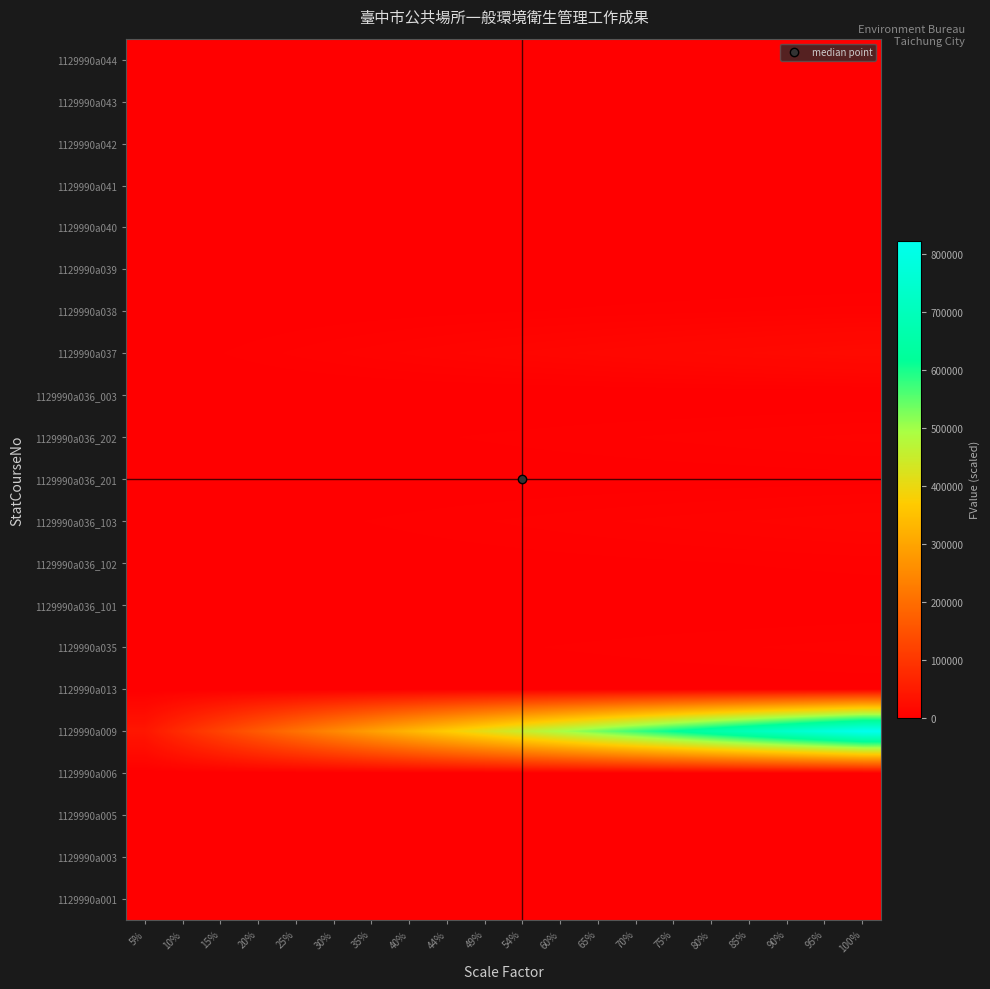

Reading right to left, extract all data points from this chart.

1129990a001: 100%=1980.0	95%=1881.0	90%=1782.0	85%=1683.0	80%=1584.0	75%=1485.0	70%=1386.0	65%=1287.0	60%=1188.0	54%=1089.0	49%=990.0	44%=891.0	40%=792.0	35%=693.0	30%=594.0	25%=495.0	20%=396.0	15%=297.0	10%=198.0	5%=99.0
1129990a003: 100%=155.0	95%=147.2	90%=139.5	85%=131.8	80%=124.0	75%=116.3	70%=108.5	65%=100.8	60%=93.0	54%=85.2	49%=77.5	44%=69.8	40%=62.0	35%=54.2	30%=46.5	25%=38.8	20%=31.0	15%=23.2	10%=15.5	5%=7.8
1129990a005: 100%=180.0	95%=171.0	90%=162.0	85%=153.0	80%=144.0	75%=135.0	70%=126.0	65%=117.0	60%=108.0	54%=99.0	49%=90.0	44%=81.0	40%=72.0	35%=63.0	30%=54.0	25%=45.0	20%=36.0	15%=27.0	10%=18.0	5%=9.0
1129990a006: 100%=0.0	95%=0.0	90%=0.0	85%=0.0	80%=0.0	75%=0.0	70%=0.0	65%=0.0	60%=0.0	54%=0.0	49%=0.0	44%=0.0	40%=0.0	35%=0.0	30%=0.0	25%=0.0	20%=0.0	15%=0.0	10%=0.0	5%=0.0
1129990a009: 100%=822097.0	95%=780992.1	90%=739887.3	85%=698782.4	80%=657677.6	75%=616572.8	70%=575467.9	65%=534363.1	60%=493258.2	54%=452153.3	49%=411048.5	44%=369943.6	40%=328838.8	35%=287733.9	30%=246629.1	25%=205524.2	20%=164419.4	15%=123314.5	10%=82209.7	5%=41104.9
1129990a013: 100%=1767.0	95%=1678.6	90%=1590.3	85%=1501.9	80%=1413.6	75%=1325.2	70%=1236.9	65%=1148.6	60%=1060.2	54%=971.8	49%=883.5	44%=795.1	40%=706.8	35%=618.4	30%=530.1	25%=441.8	20%=353.4	15%=265.0	10%=176.7	5%=88.4
1129990a035: 100%=5577.0	95%=5298.1	90%=5019.3	85%=4740.4	80%=4461.6	75%=4182.8	70%=3903.9	65%=3625.1	60%=3346.2	54%=3067.3	49%=2788.5	44%=2509.7	40%=2230.8	35%=1952.0	30%=1673.1	25%=1394.2	20%=1115.4	15%=836.5	10%=557.7	5%=278.9
1129990a036_101: 100%=1399.0	95%=1329.0	90%=1259.1	85%=1189.1	80%=1119.2	75%=1049.2	70%=979.3	65%=909.4	60%=839.4	54%=769.4	49%=699.5	44%=629.5	40%=559.6	35%=489.6	30%=419.7	25%=349.8	20%=279.8	15%=209.8	10%=139.9	5%=70.0
1129990a036_102: 100%=3882.0	95%=3687.9	90%=3493.8	85%=3299.7	80%=3105.6	75%=2911.5	70%=2717.4	65%=2523.3	60%=2329.2	54%=2135.1	49%=1941.0	44%=1746.9	40%=1552.8	35%=1358.7	30%=1164.6	25%=970.5	20%=776.4	15%=582.3	10%=388.2	5%=194.1
1129990a036_103: 100%=9452.0	95%=8979.4	90%=8506.8	85%=8034.2	80%=7561.6	75%=7089.0	70%=6616.4	65%=6143.8	60%=5671.2	54%=5198.6	49%=4726.0	44%=4253.4	40%=3780.8	35%=3308.2	30%=2835.6	25%=2363.0	20%=1890.4	15%=1417.8	10%=945.2	5%=472.6
1129990a036_201: 100%=2304.0	95%=2188.8	90%=2073.6	85%=1958.4	80%=1843.2	75%=1728.0	70%=1612.8	65%=1497.6	60%=1382.4	54%=1267.2	49%=1152.0	44%=1036.8	40%=921.6	35%=806.4	30%=691.2	25%=576.0	20%=460.8	15%=345.6	10%=230.4	5%=115.2
1129990a036_202: 100%=6911.0	95%=6565.4	90%=6219.9	85%=5874.4	80%=5528.8	75%=5183.2	70%=4837.7	65%=4492.2	60%=4146.6	54%=3801.0	49%=3455.5	44%=3109.9	40%=2764.4	35%=2418.8	30%=2073.3	25%=1727.8	20%=1382.2	15%=1036.7	10%=691.1	5%=345.6
1129990a036_003: 100%=725.0	95%=688.7	90%=652.5	85%=616.2	80%=580.0	75%=543.8	70%=507.5	65%=471.2	60%=435.0	54%=398.7	49%=362.5	44%=326.2	40%=290.0	35%=253.7	30%=217.5	25%=181.2	20%=145.0	15%=108.7	10%=72.5	5%=36.2
1129990a037: 100%=20834.0	95%=19792.3	90%=18750.6	85%=17708.9	80%=16667.2	75%=15625.5	70%=14583.8	65%=13542.1	60%=12500.4	54%=11458.7	49%=10417.0	44%=9375.3	40%=8333.6	35%=7291.9	30%=6250.2	25%=5208.5	20%=4166.8	15%=3125.1	10%=2083.4	5%=1041.7
1129990a038: 100%=5577.0	95%=5298.1	90%=5019.3	85%=4740.4	80%=4461.6	75%=4182.8	70%=3903.9	65%=3625.1	60%=3346.2	54%=3067.3	49%=2788.5	44%=2509.7	40%=2230.8	35%=1952.0	30%=1673.1	25%=1394.2	20%=1115.4	15%=836.5	10%=557.7	5%=278.9
1129990a039: 100%=0.0	95%=0.0	90%=0.0	85%=0.0	80%=0.0	75%=0.0	70%=0.0	65%=0.0	60%=0.0	54%=0.0	49%=0.0	44%=0.0	40%=0.0	35%=0.0	30%=0.0	25%=0.0	20%=0.0	15%=0.0	10%=0.0	5%=0.0
1129990a040: 100%=0.0	95%=0.0	90%=0.0	85%=0.0	80%=0.0	75%=0.0	70%=0.0	65%=0.0	60%=0.0	54%=0.0	49%=0.0	44%=0.0	40%=0.0	35%=0.0	30%=0.0	25%=0.0	20%=0.0	15%=0.0	10%=0.0	5%=0.0
1129990a041: 100%=0.0	95%=0.0	90%=0.0	85%=0.0	80%=0.0	75%=0.0	70%=0.0	65%=0.0	60%=0.0	54%=0.0	49%=0.0	44%=0.0	40%=0.0	35%=0.0	30%=0.0	25%=0.0	20%=0.0	15%=0.0	10%=0.0	5%=0.0
1129990a042: 100%=10.0	95%=9.5	90%=9.0	85%=8.5	80%=8.0	75%=7.5	70%=7.0	65%=6.5	60%=6.0	54%=5.5	49%=5.0	44%=4.5	40%=4.0	35%=3.5	30%=3.0	25%=2.5	20%=2.0	15%=1.5	10%=1.0	5%=0.5
1129990a043: 100%=371.0	95%=352.4	90%=333.9	85%=315.3	80%=296.8	75%=278.2	70%=259.7	65%=241.2	60%=222.6	54%=204.0	49%=185.5	44%=166.9	40%=148.4	35%=129.8	30%=111.3	25%=92.8	20%=74.2	15%=55.6	10%=37.1	5%=18.6
1129990a044: 100%=174.0	95%=165.3	90%=156.6	85%=147.9	80%=139.2	75%=130.5	70%=121.8	65%=113.1	60%=104.4	54%=95.7	49%=87.0	44%=78.3	40%=69.6	35%=60.9	30%=52.2	25%=43.5	20%=34.8	15%=26.1	10%=17.4	5%=8.7